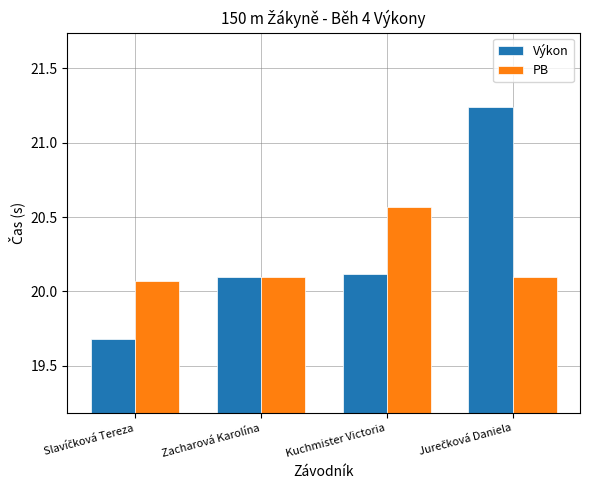

Is it true that PB equals 33.9 at Zacharová Karolína?

False